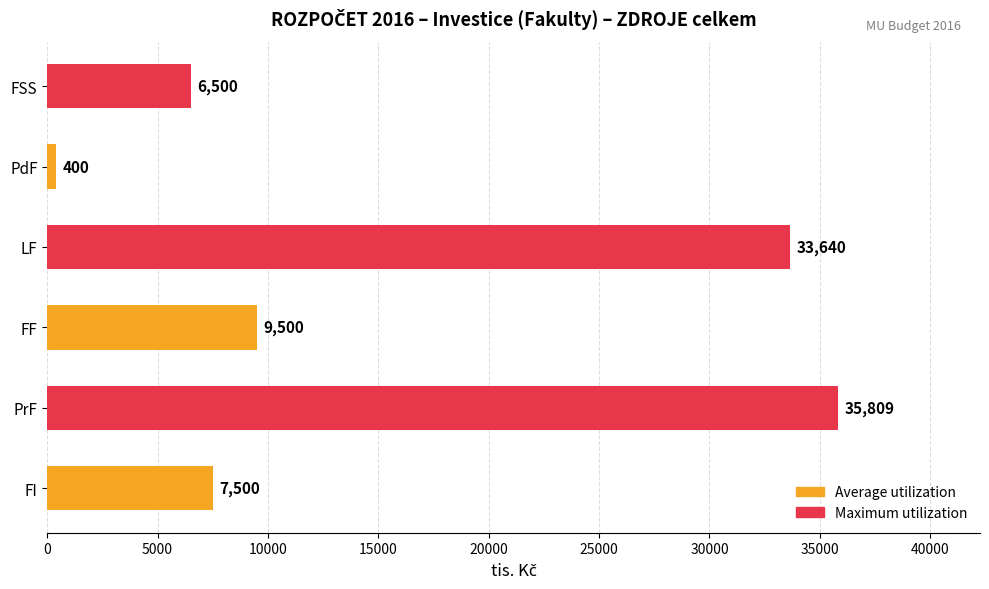

Where is the data nearest to the value 18104?

FF